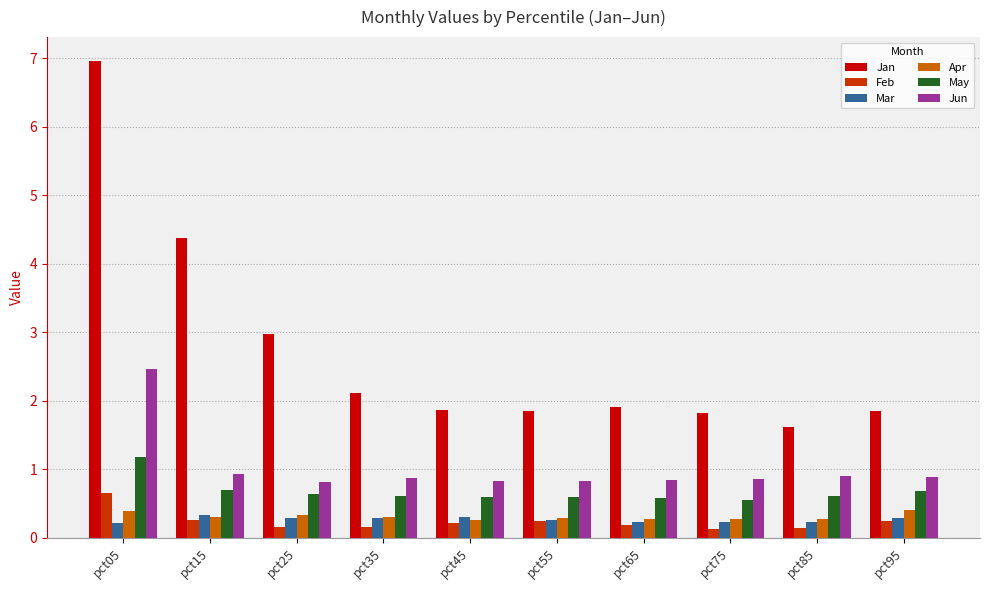

How many data points does each series have?

10